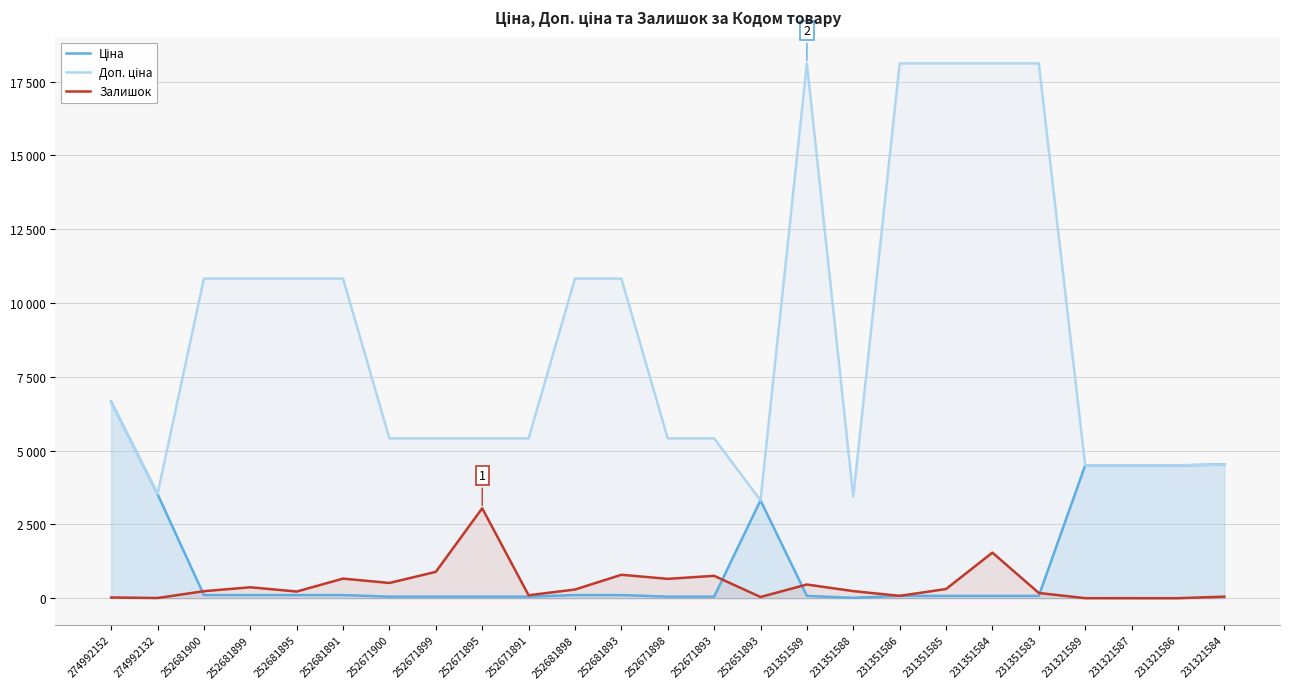

What is the value of the Ціна point at the 21st from the left?

80.5